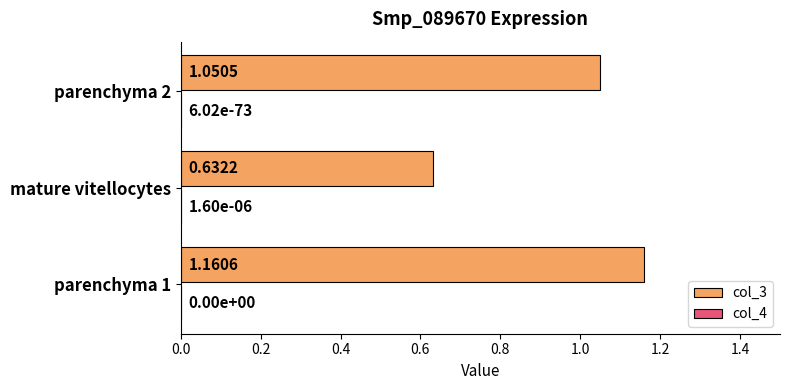

At which category is the sum across all series the highest?

parenchyma 1